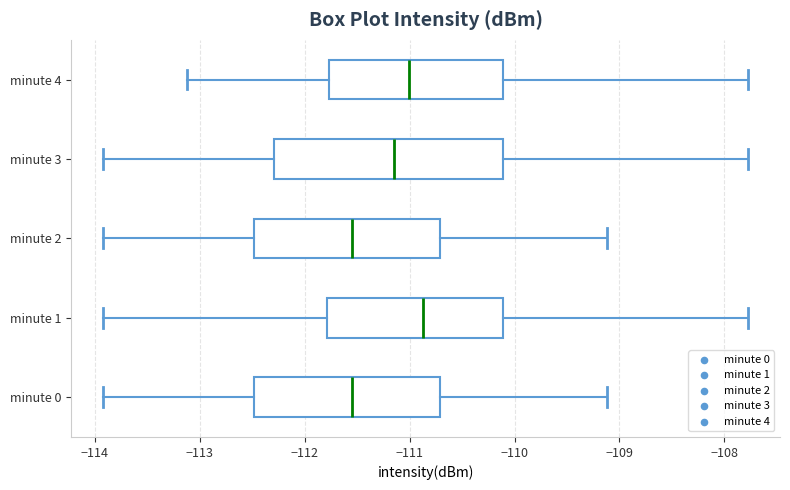

Which box is the widest, from its left edge to its right edge?

minute 3